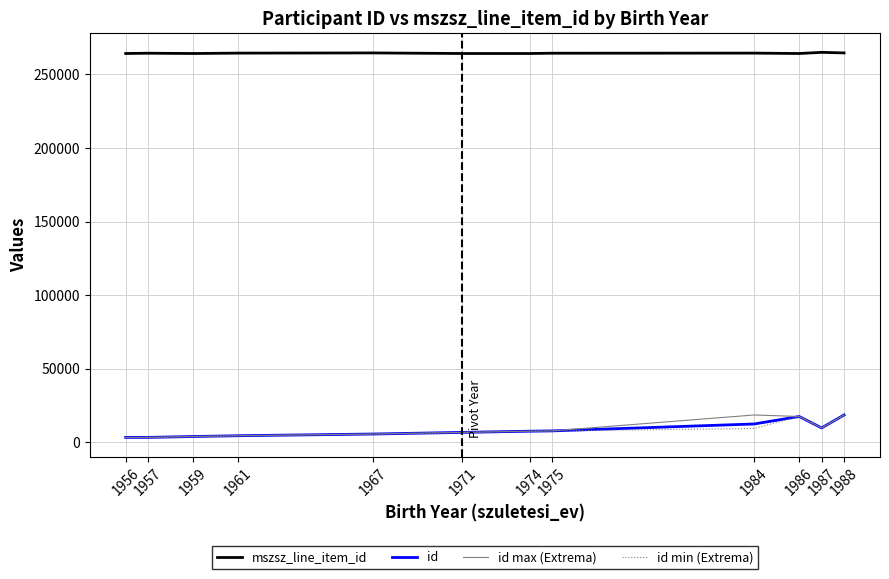

What is the spread (max minus min) of values at 1974?

256624.0